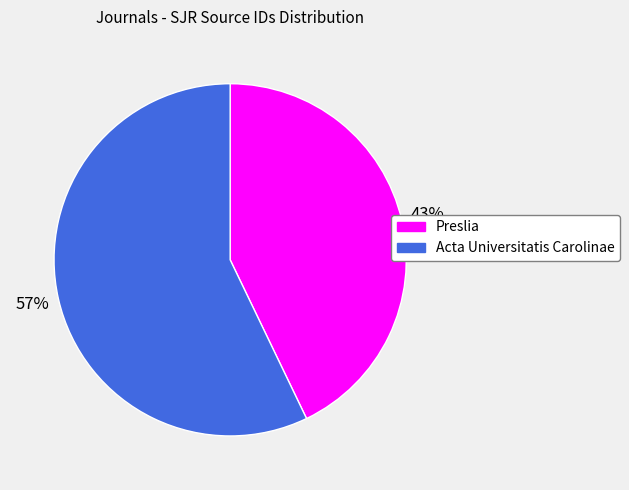

Approximately how many times larger is the value at Acta Universitatis Carolinae compared to Preslia?

1.3